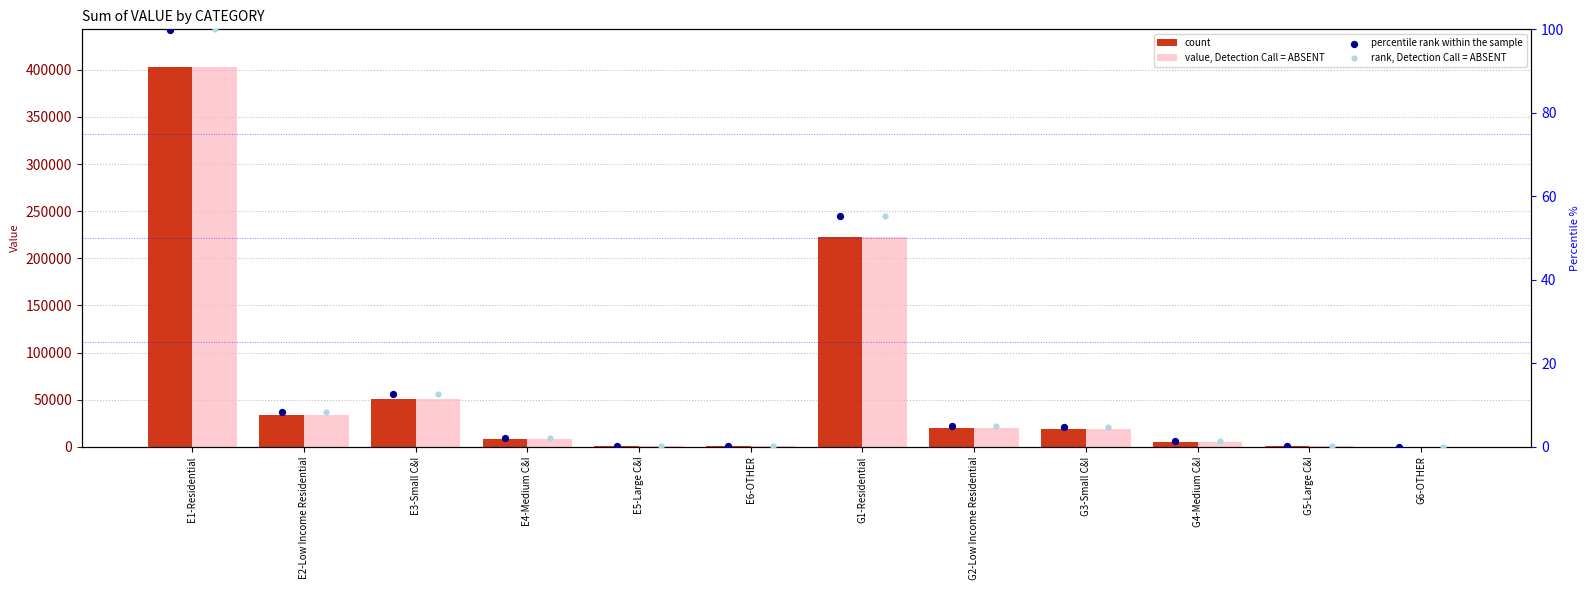

At how many categories does at least one series exceed 221316?

2